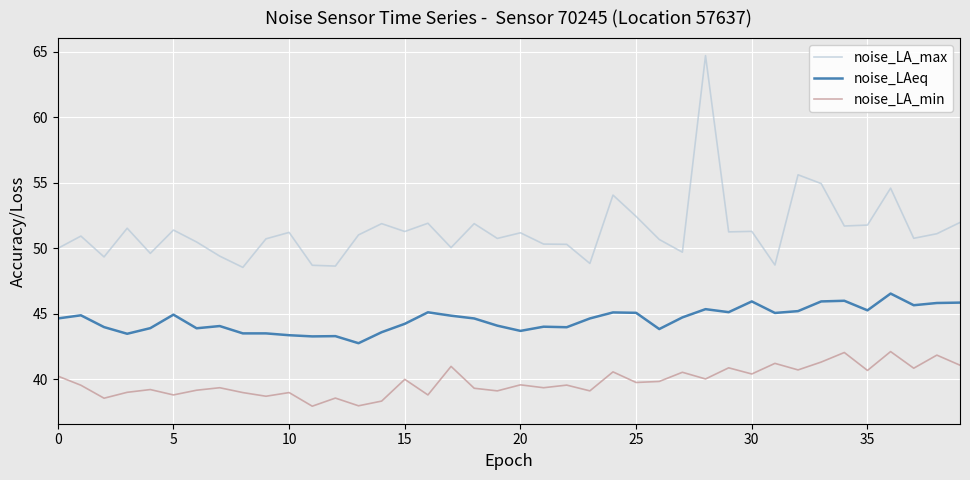

What is the greatest value displayed?

64.7